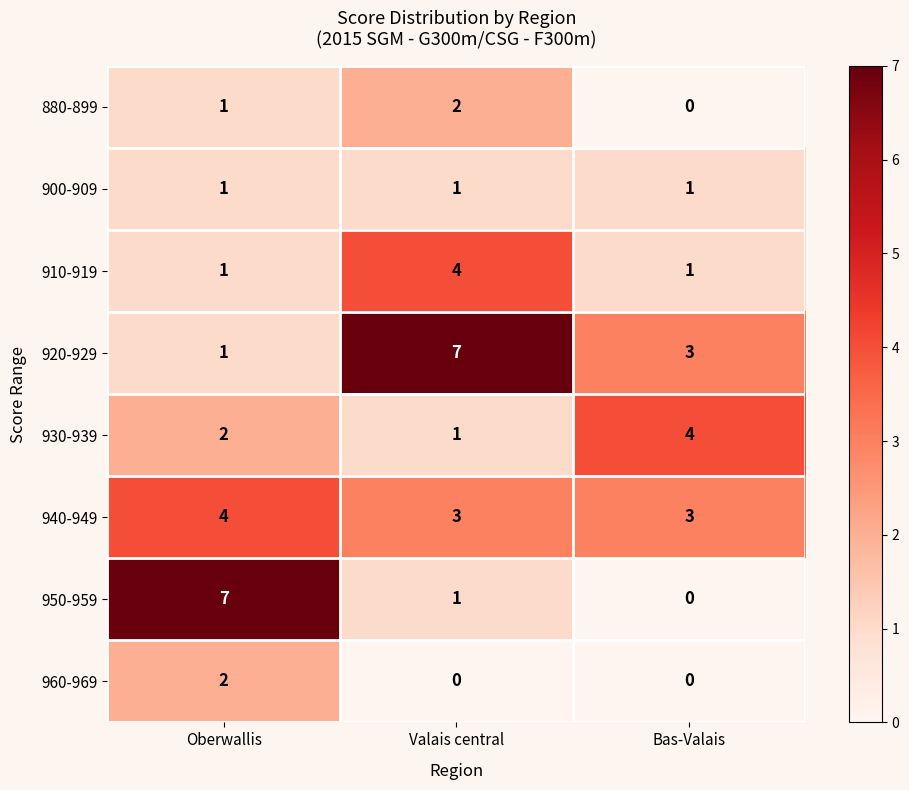

What is the difference between the maximum and minimum values in the 920-929 series?

6